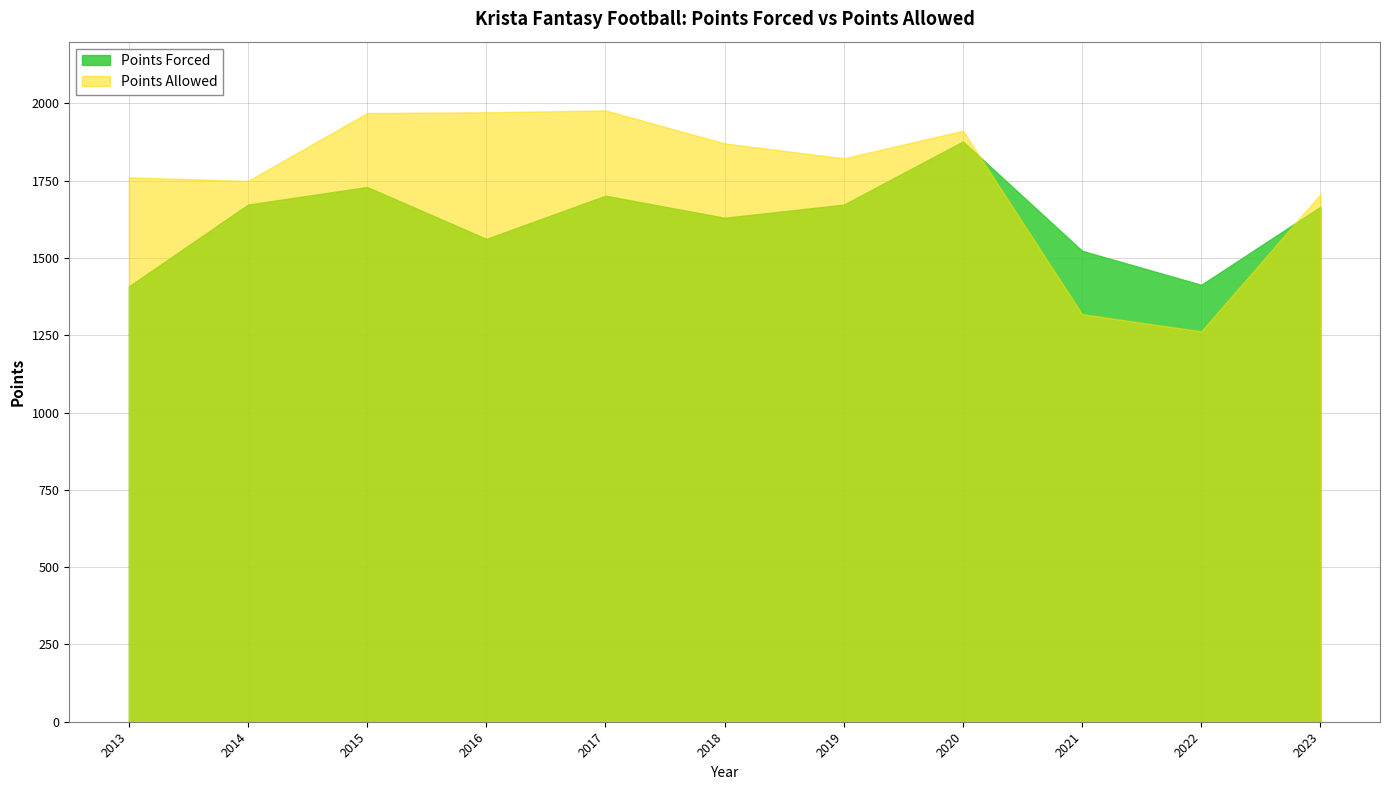

What is the greatest value displayed?

1977.6